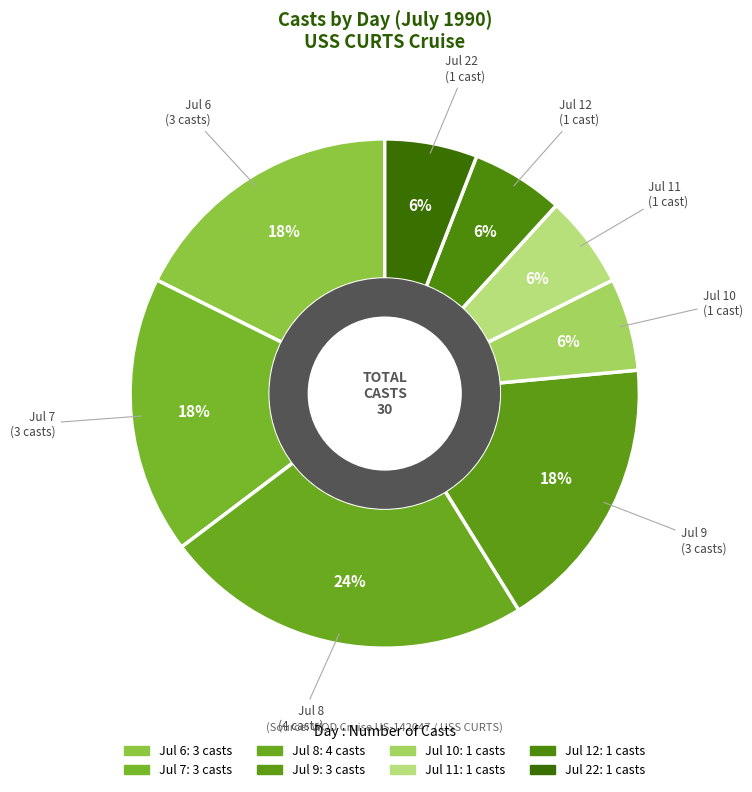

Count the number of slices in the pie.

8